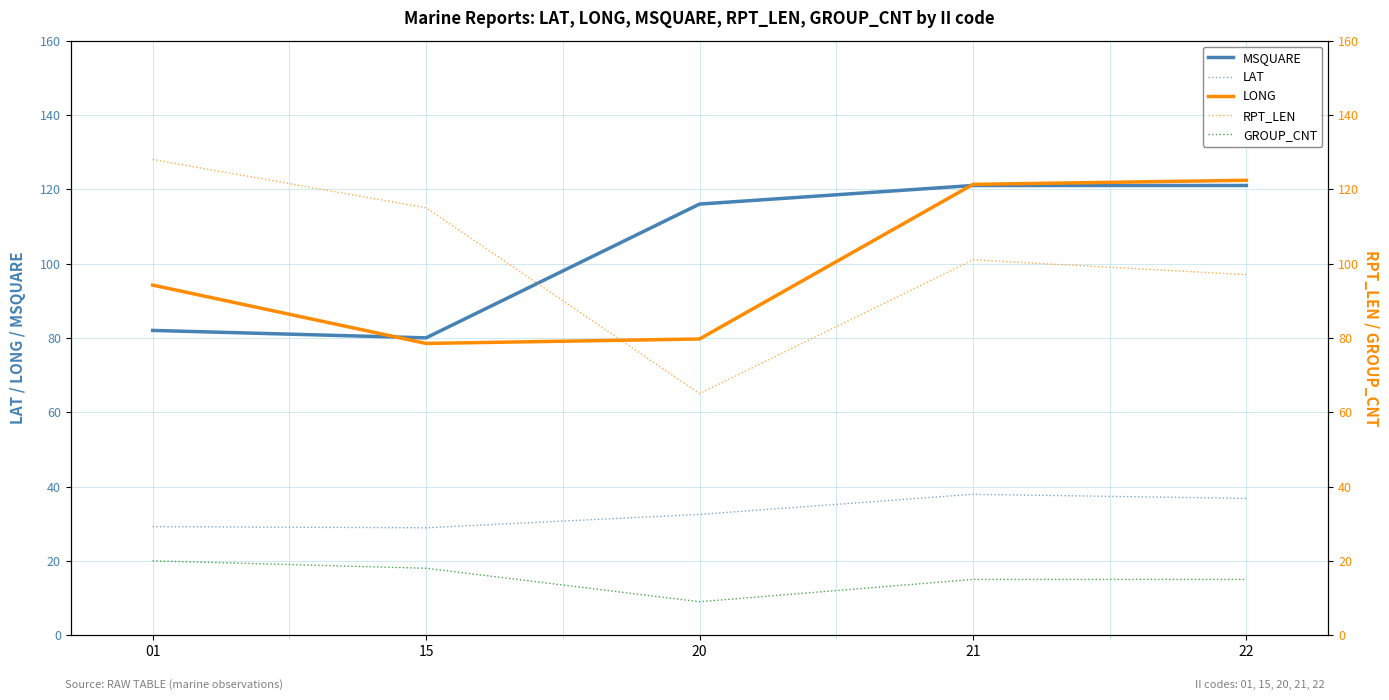

What are all the series names shown in the legend?

MSQUARE, LAT, LONG, RPT_LEN, GROUP_CNT